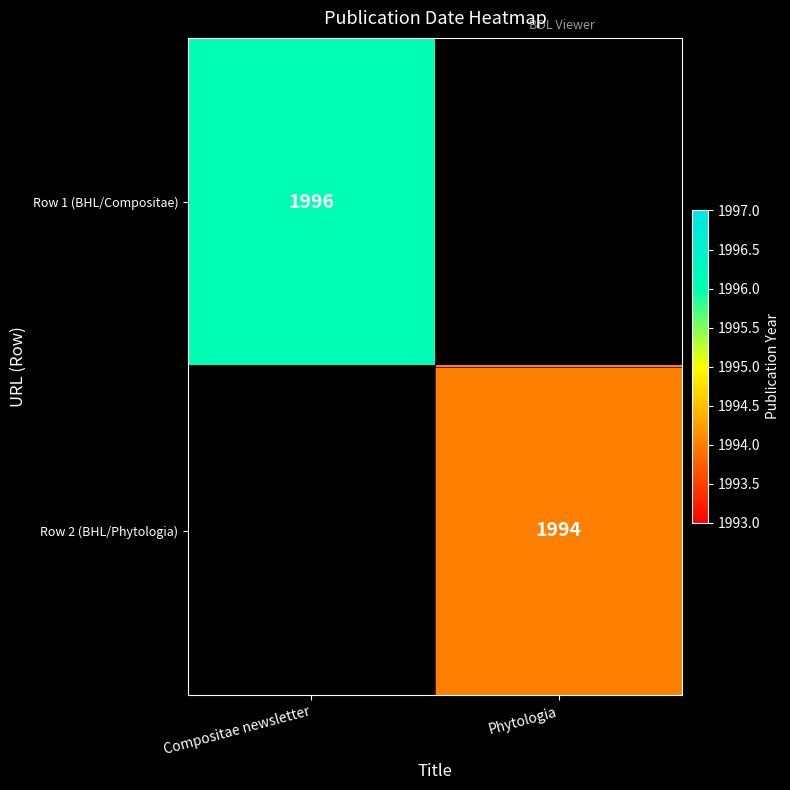

At how many categories does at least one series exceed 1995?

1